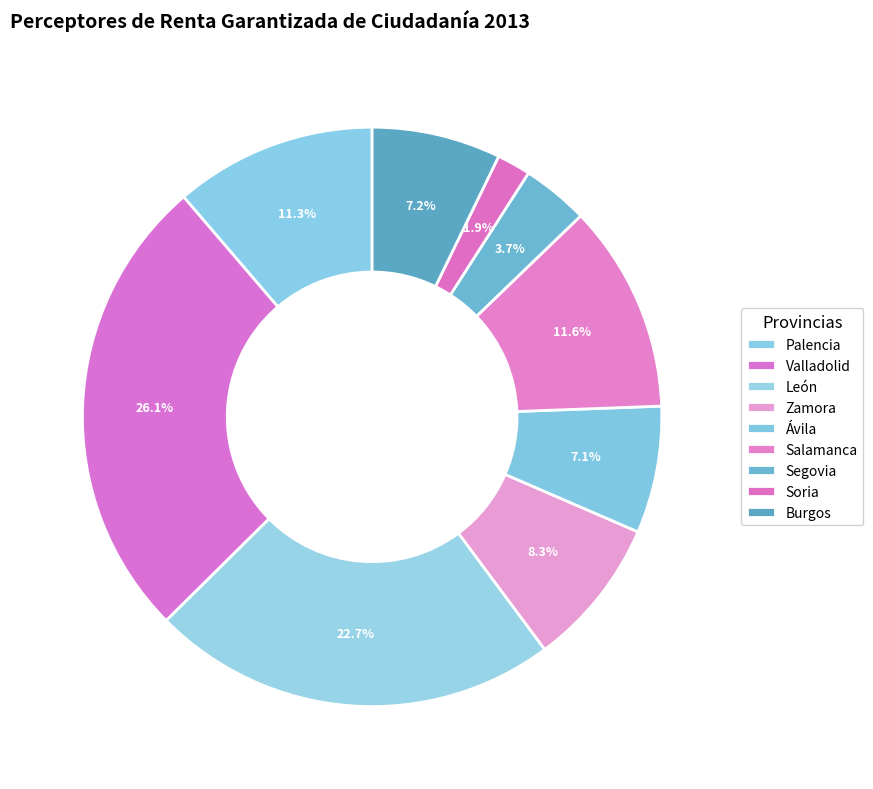

How many slices are in this pie chart?

9